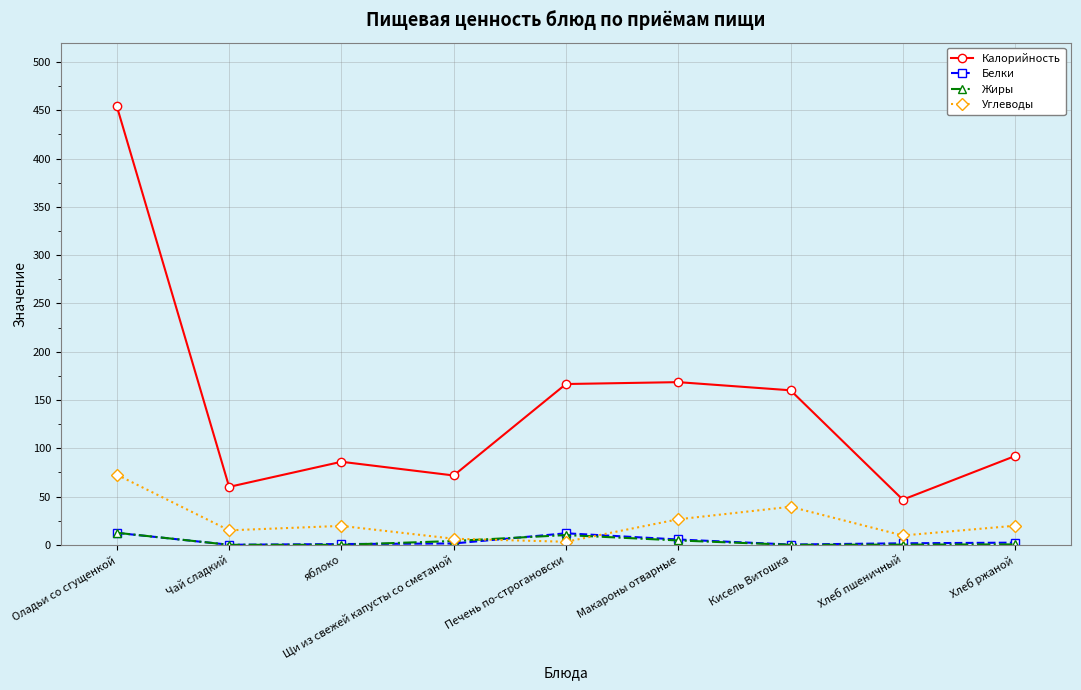

Is it true that Жиры equals 0.0 at яблоко?

True